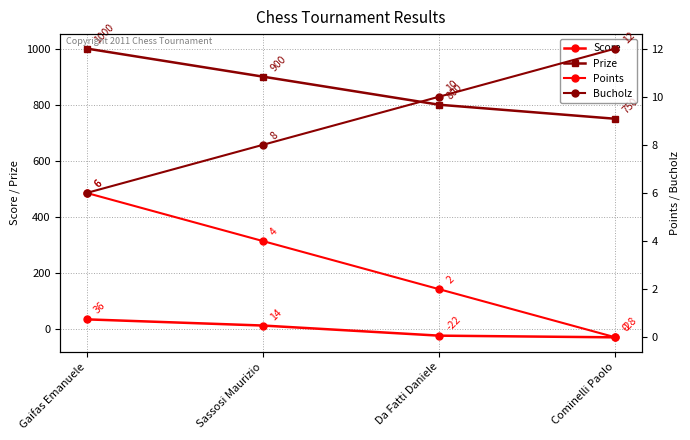

At which label does Prize reach its peak?

Gaifas Emanuele